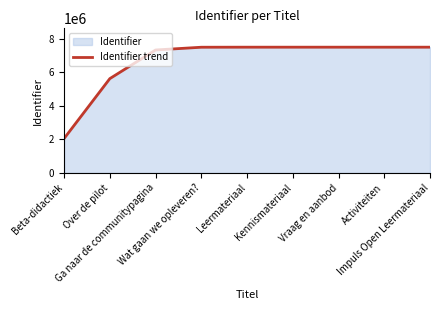

What is the average value?

6668386